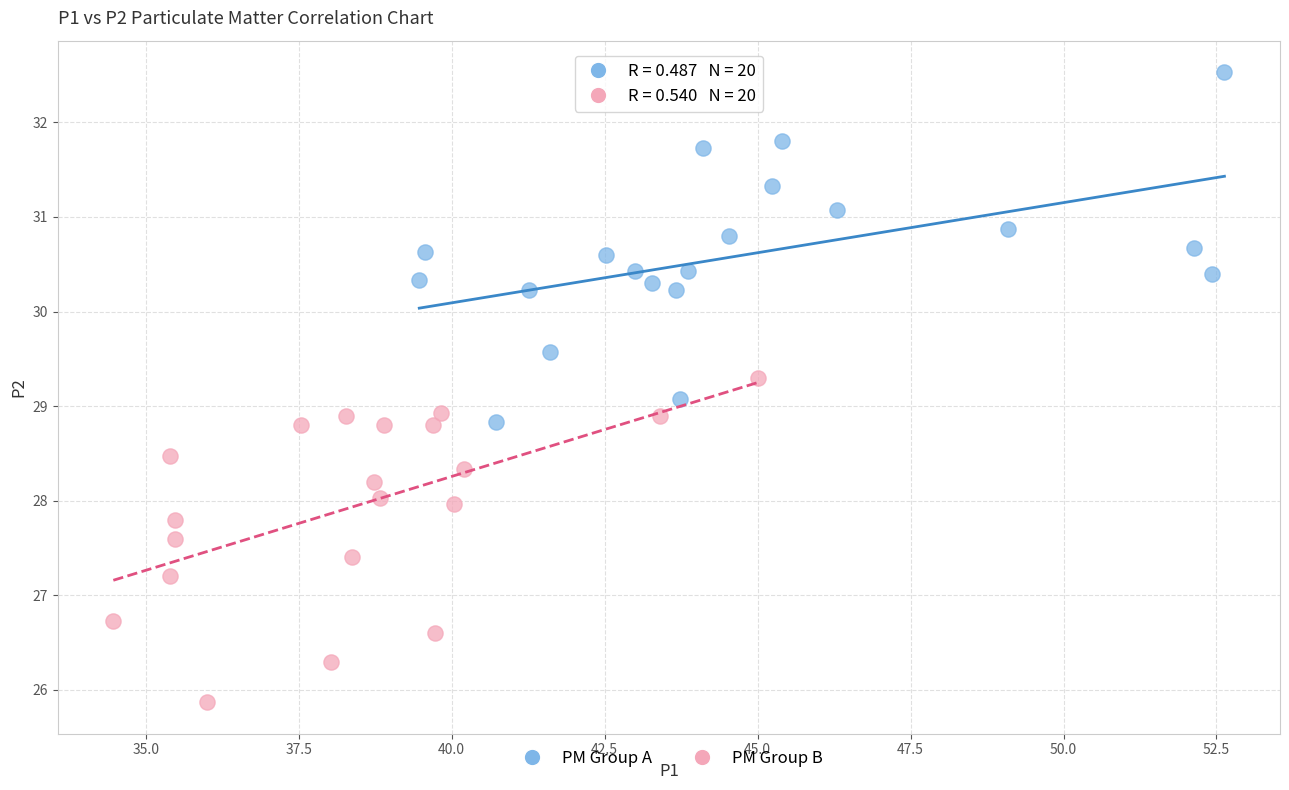

Which series reaches the maximum Y coordinate?

PM Group A